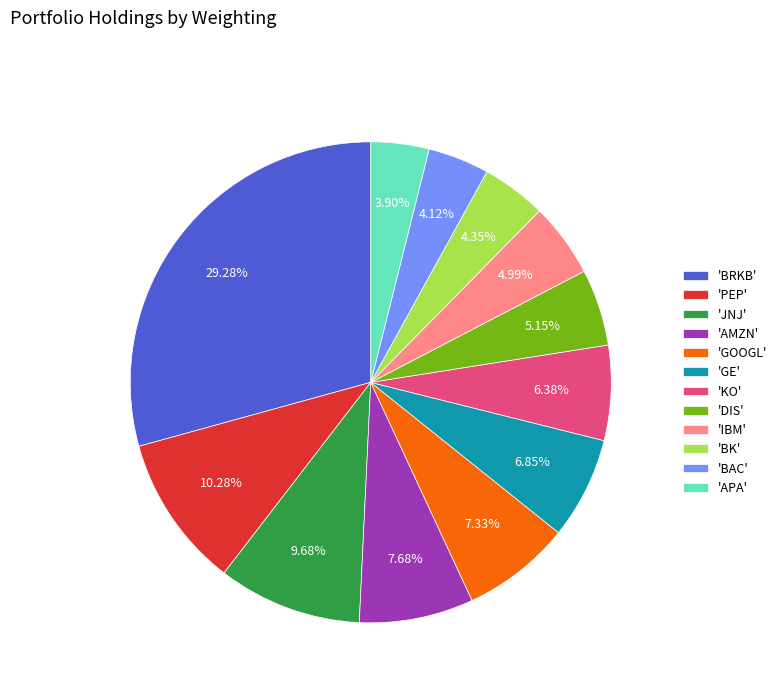

Is the sum of 'BRKB' and 'BK' greater than half?

No